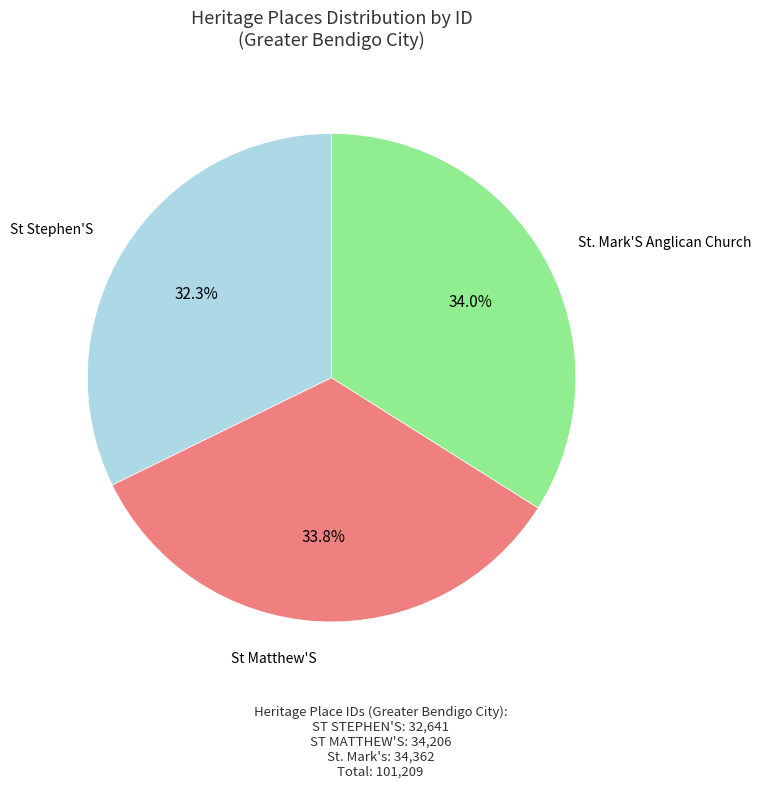

Is there any slice that represents more than half of the pie?

No